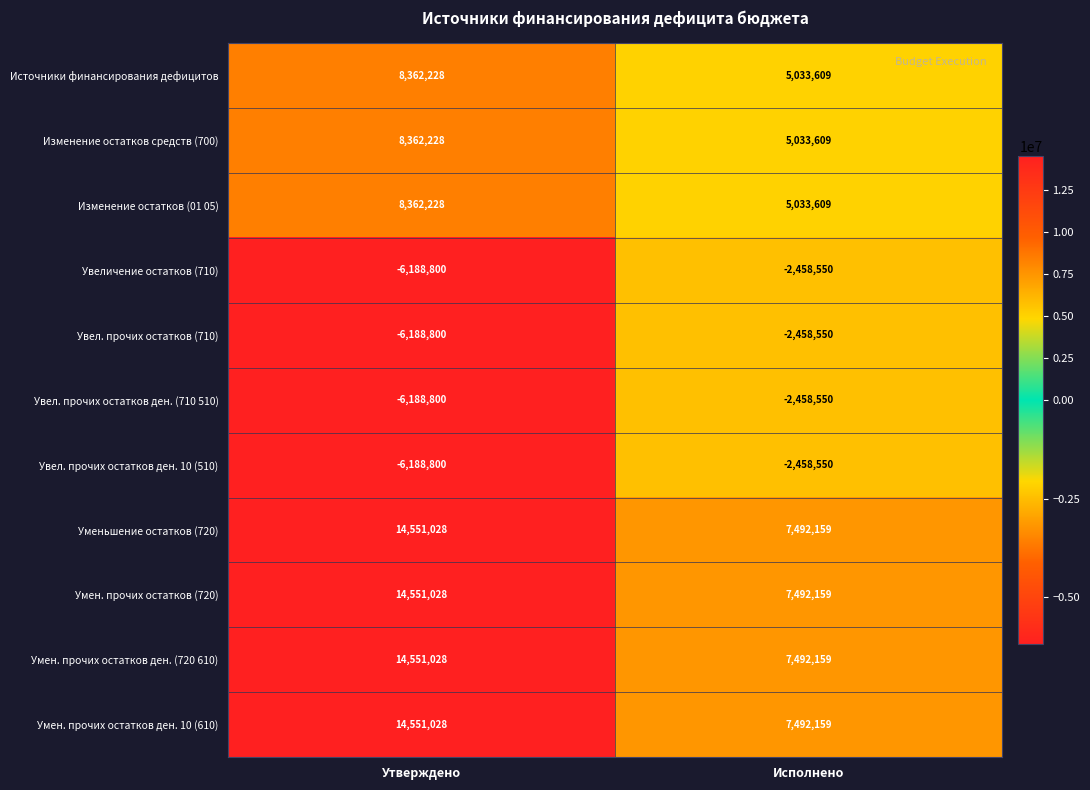

Is it true that Умен. прочих остатков ден. 10 (610) equals 7492159 at Исполнено?

True